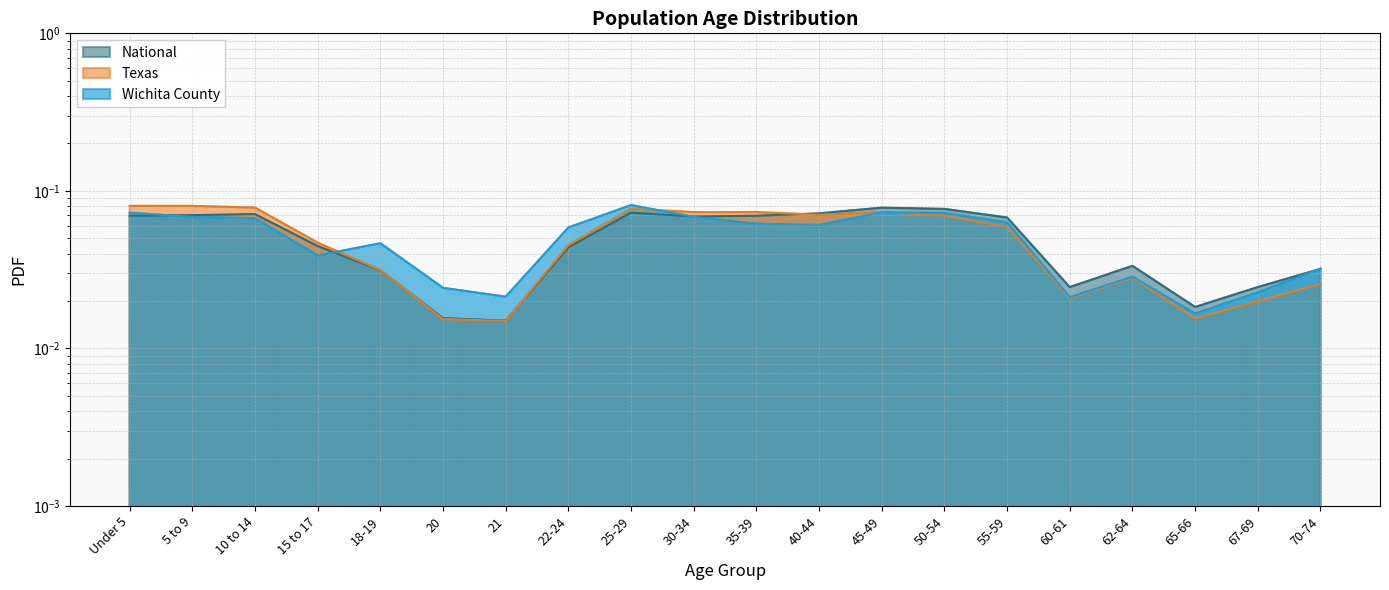

Is the value of Wichita County at 35-39 greater than the value of National at 21?

Yes